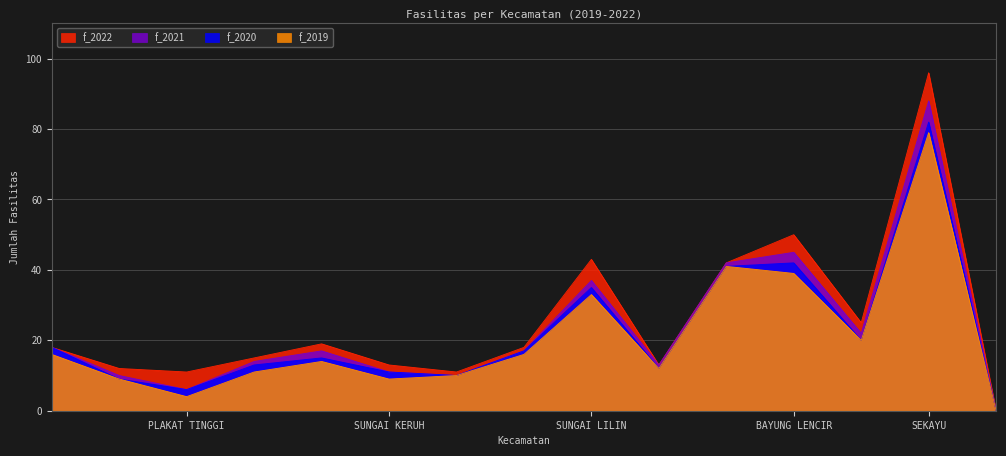

Rank the series at JIRAK JAYA from highest to lowest value.

f_2019, f_2020, f_2021, f_2022